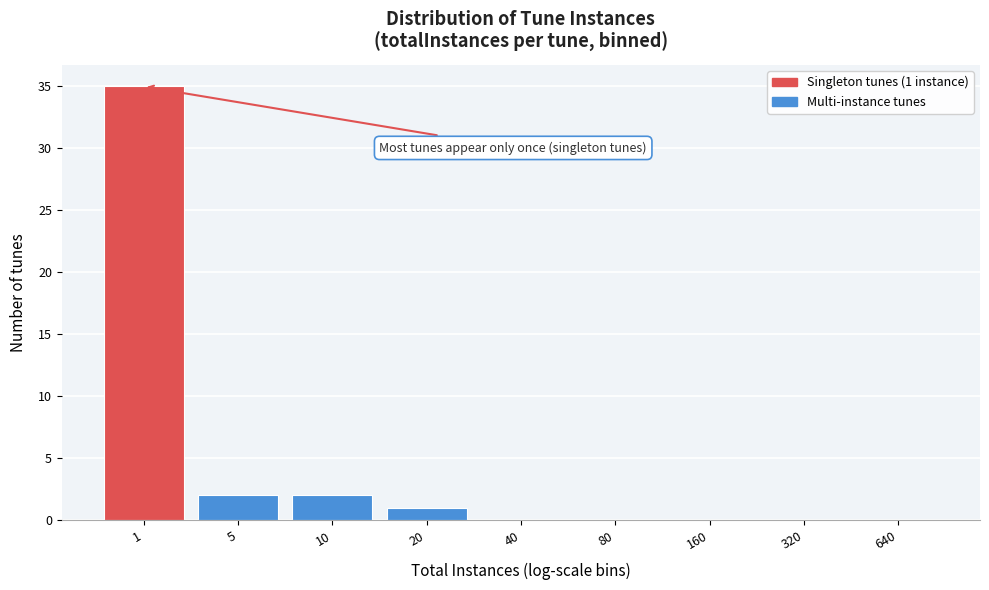

Reading right to left, extract all data points from this chart.

640=0	320=0	160=0	80=0	40=0	20=1	10=2	5=2	1=35